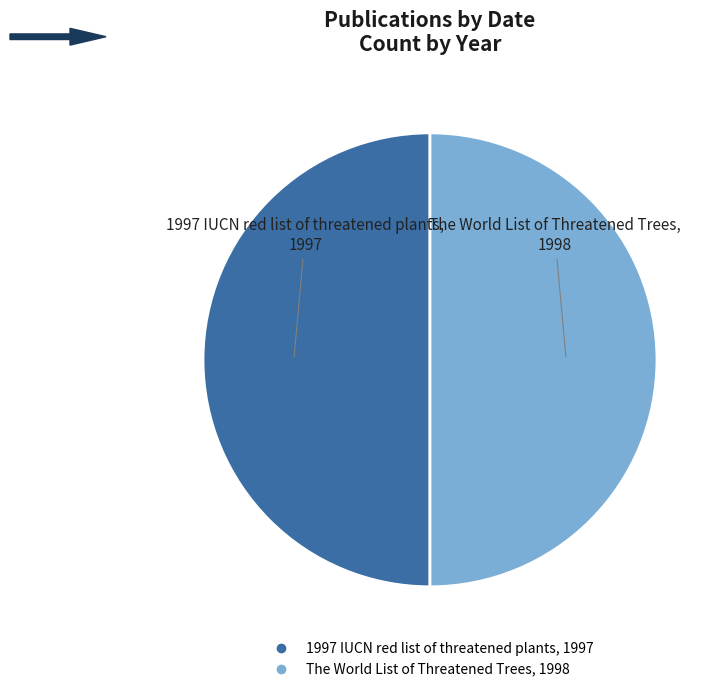

True or false: 1997 IUCN red list of threatened plants accounts for 50% of the total.

True